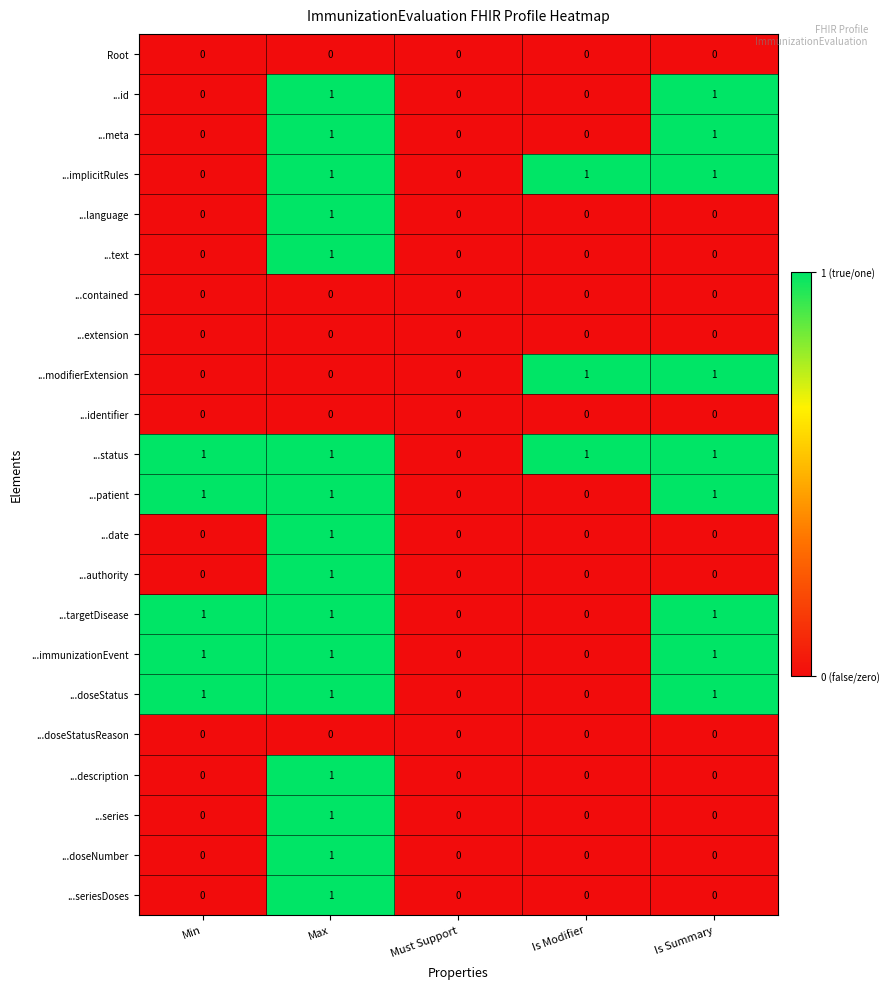

The value of ...meta at Max is 2. True or false?

False